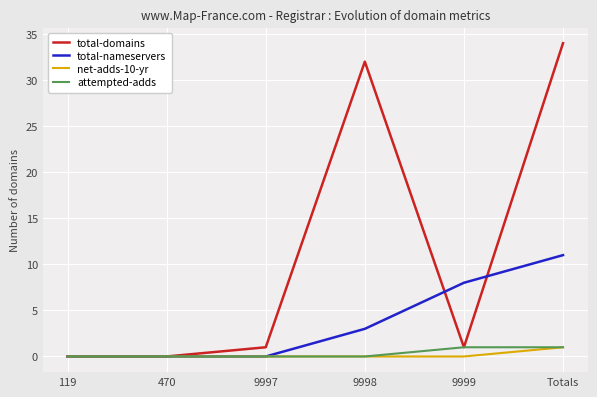

Count the number of categories in the chart.

6